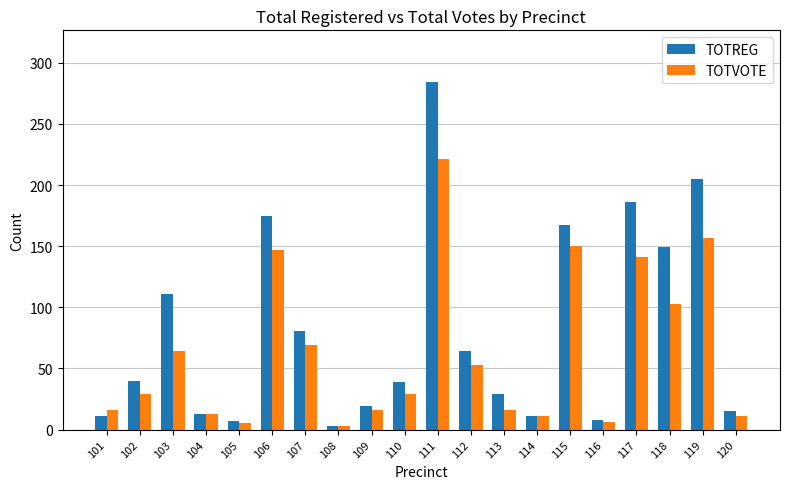

Rank the series by their maximum value, from lowest to highest.

TOTVOTE, TOTREG